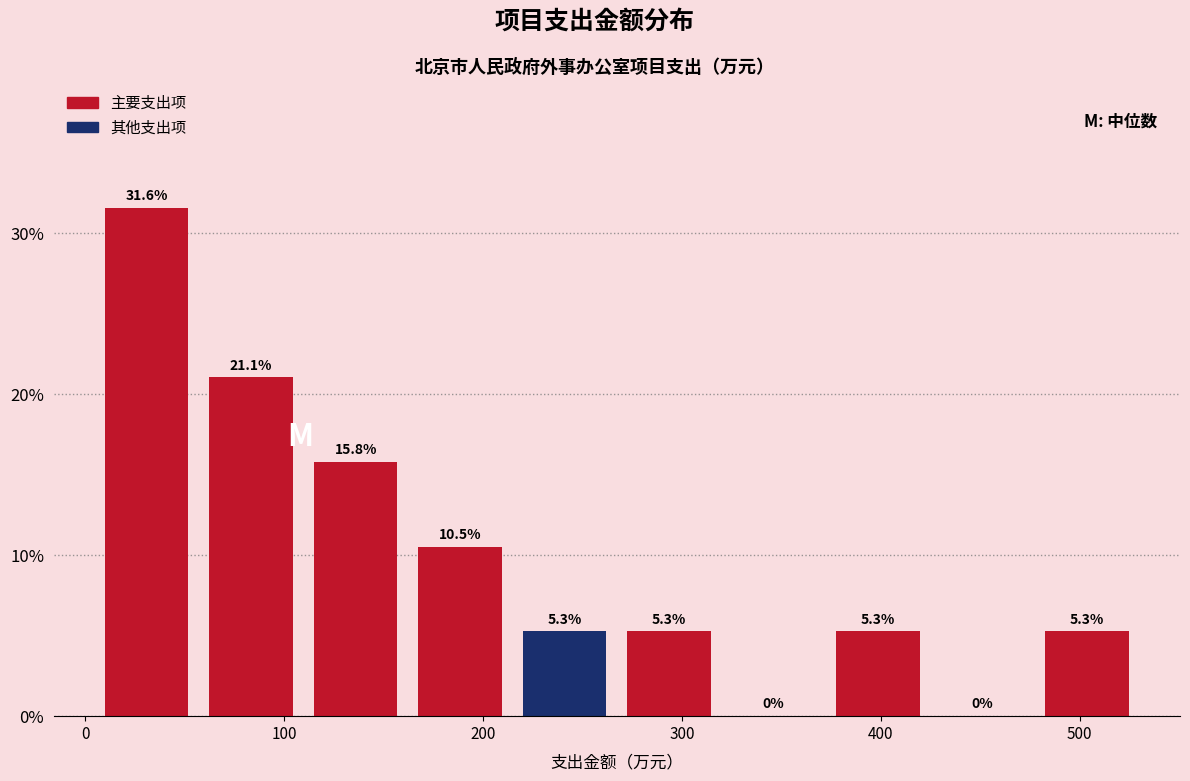

Reading left to right, list every bar in this chart as the range it spans on the x-axis followed by its height. The bar edges are not printed on the chart, so give them approximately, as read against the axis.

0 to 60: 31.6
60 to 110: 21.1
110 to 160: 15.8
160 to 210: 10.5
210 to 270: 5.3
270 to 320: 5.3
320 to 370: 0.0
370 to 420: 5.3
420 to 480: 0.0
480 to 530: 5.3